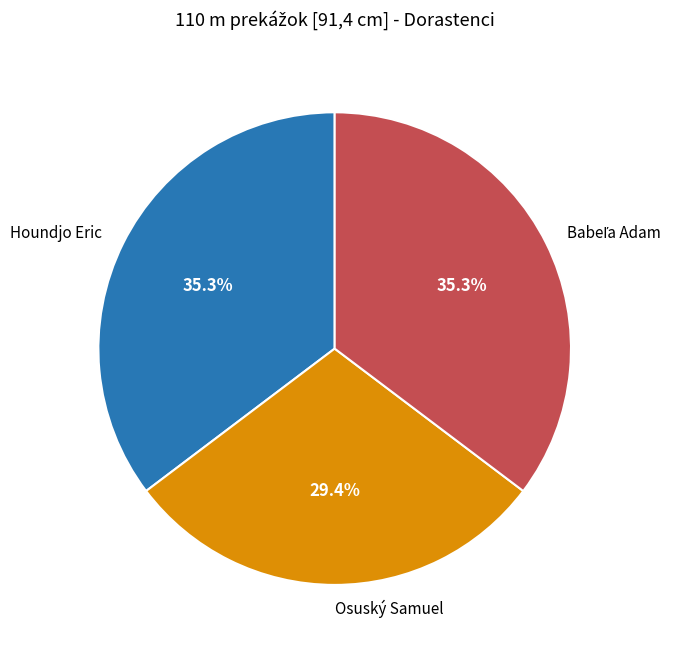

What percentage is NOT represented by Osuský Samuel?

70.6%